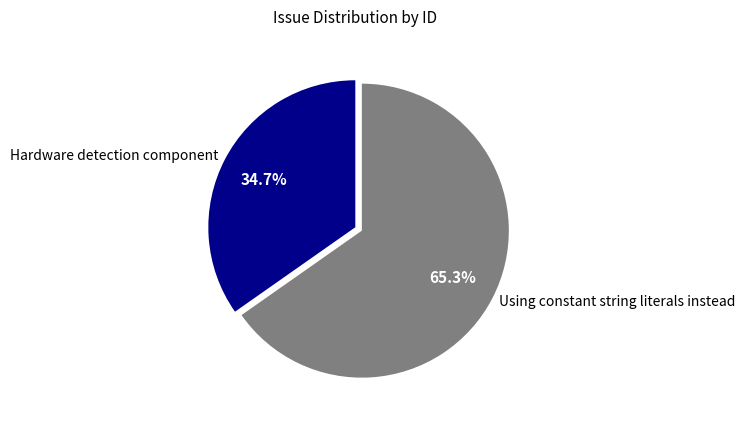

How many segments does this pie chart have?

2